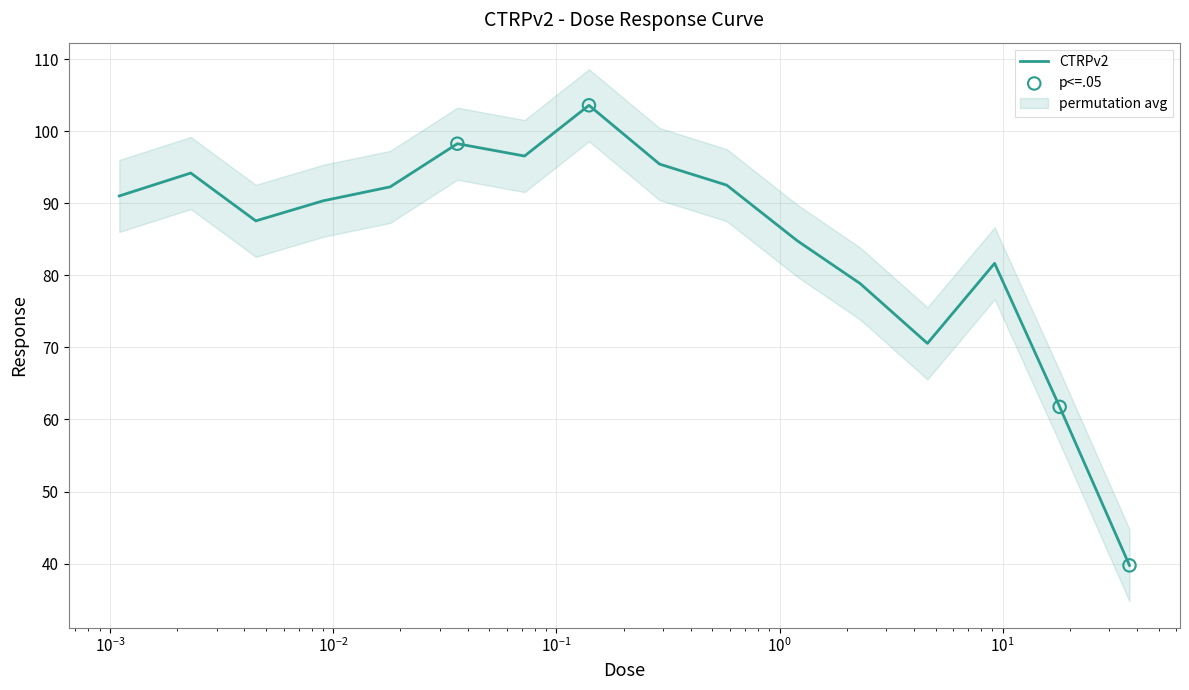

What is the change in value from 0.018 to 0.14?

+11.3